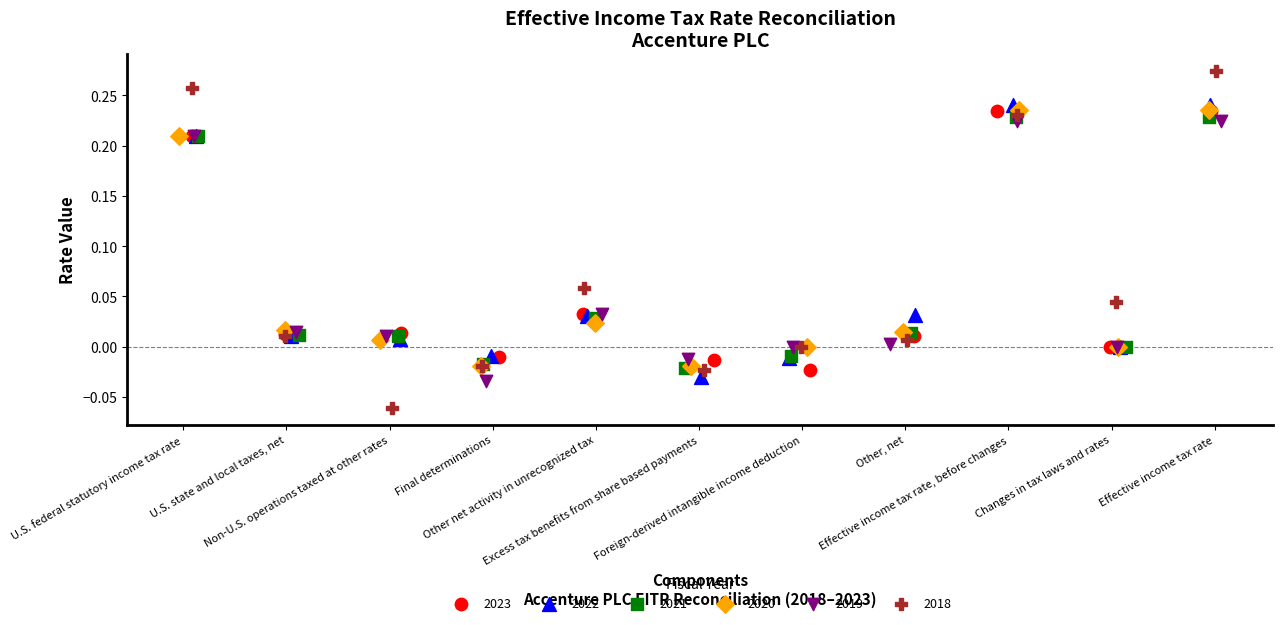

Which series reaches the minimum Y coordinate?

2018